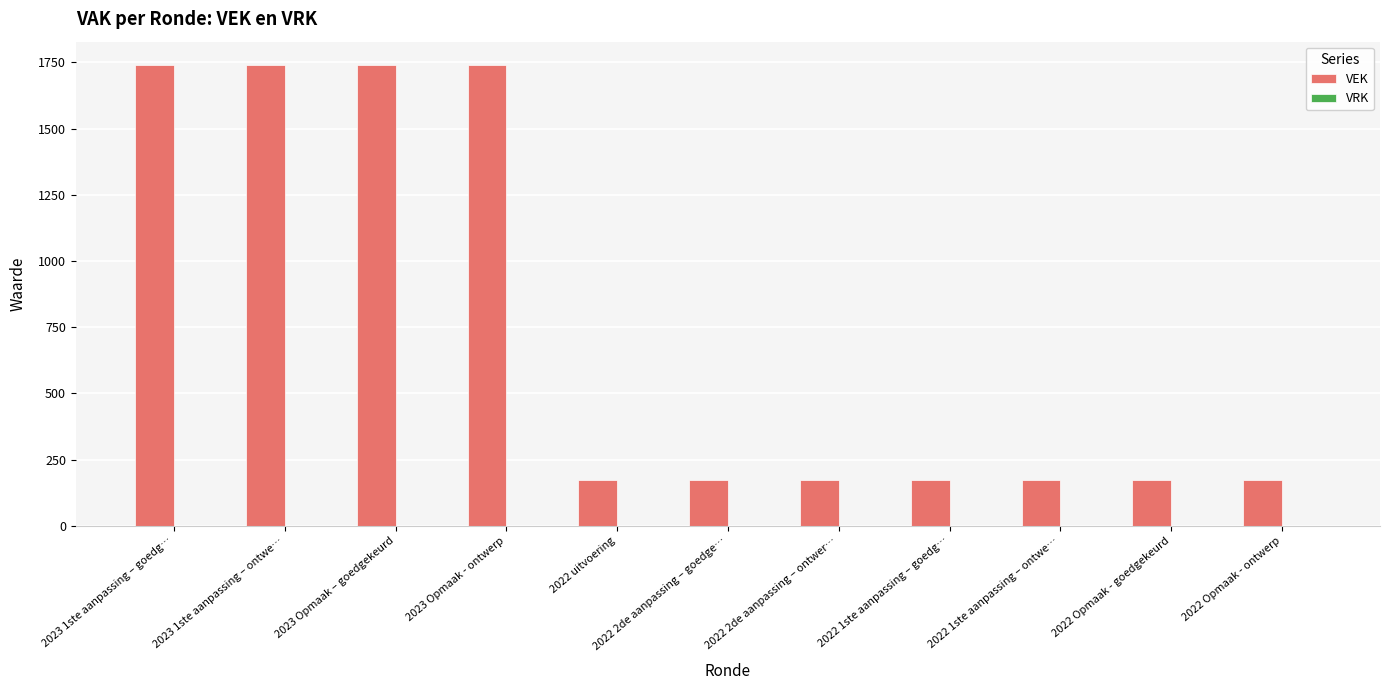

What is the label of the 5th bar from the left?

2022 uitvoering